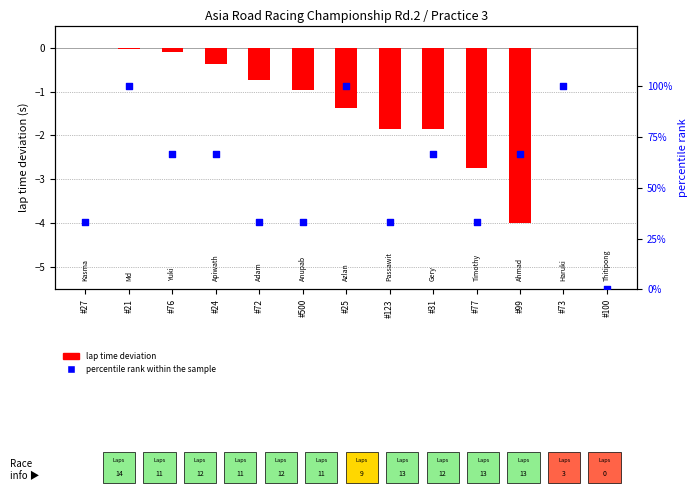

At which category is the sum across all series the highest?

#73